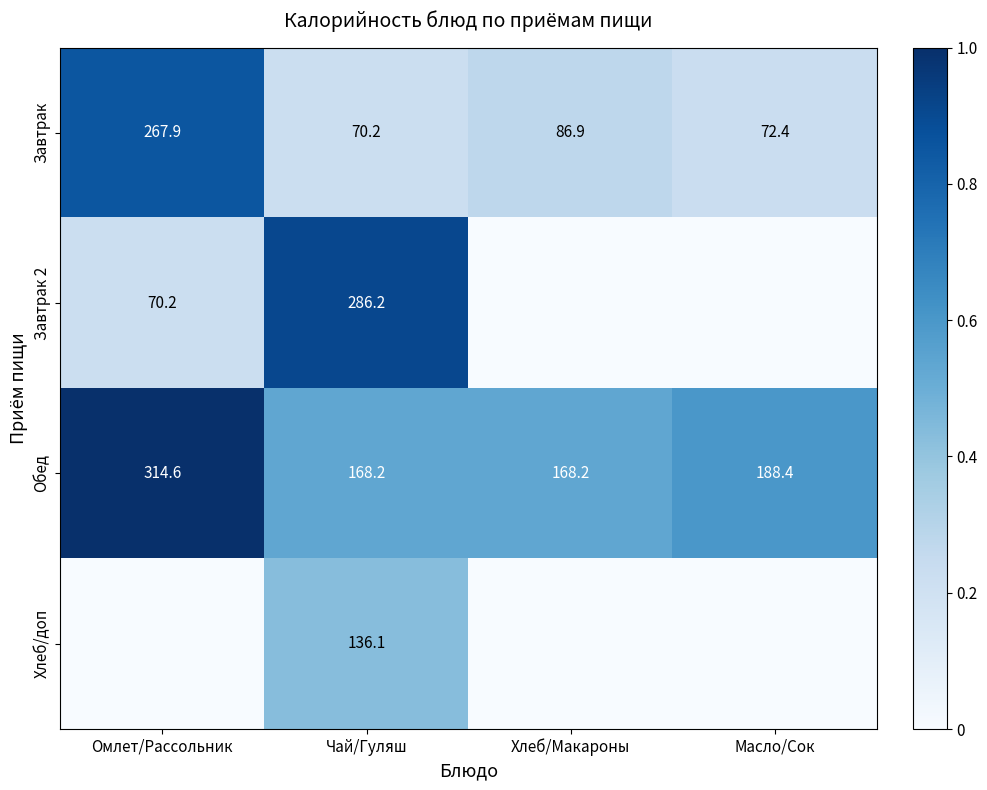

How many series are shown in this chart?

4